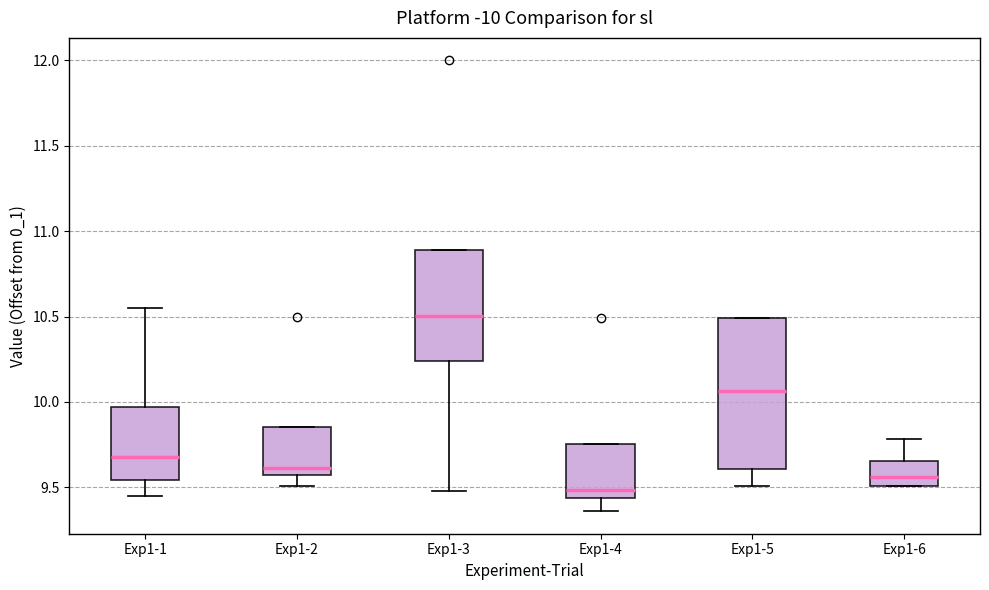

Reading left to right, transcribe this box plot: for each box, give where its median line is, the range the box spans, and where its two whiskers end, as read against the y-axis. The values are not printed on the chart, so give them approximately, as read against the axis.

Exp1-1: median 9.70, box 9.55 to 9.95, whiskers 9.45 to 10.55
Exp1-2: median 9.60, box 9.55 to 9.85, whiskers 9.50 to 9.85
Exp1-3: median 10.50, box 10.25 to 10.90, whiskers 9.50 to 10.90
Exp1-4: median 9.50, box 9.45 to 9.75, whiskers 9.35 to 9.75
Exp1-5: median 10.05, box 9.60 to 10.50, whiskers 9.50 to 10.50
Exp1-6: median 9.55, box 9.50 to 9.65, whiskers 9.50 to 9.80